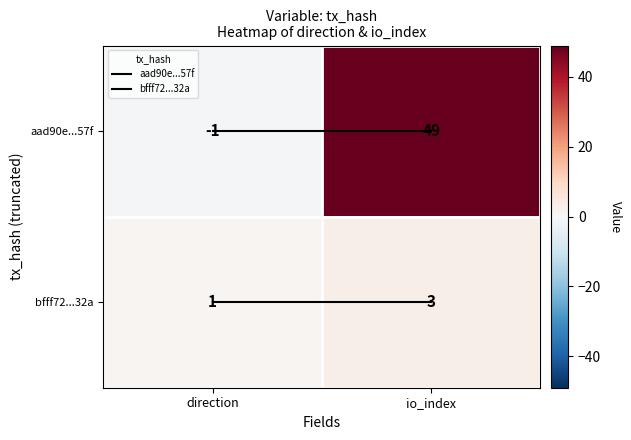

What is the maximum value for bfff72...32a?

3